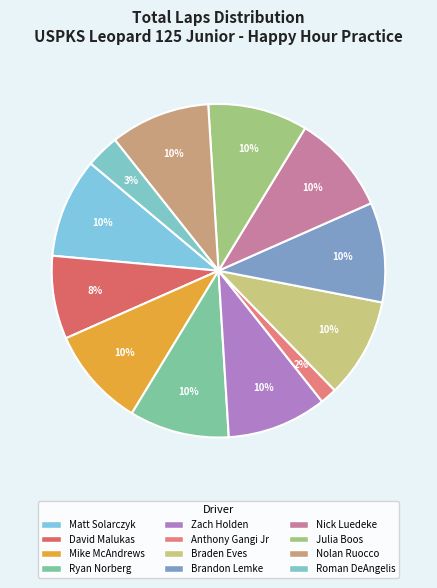

Count the number of slices in the pie.

12